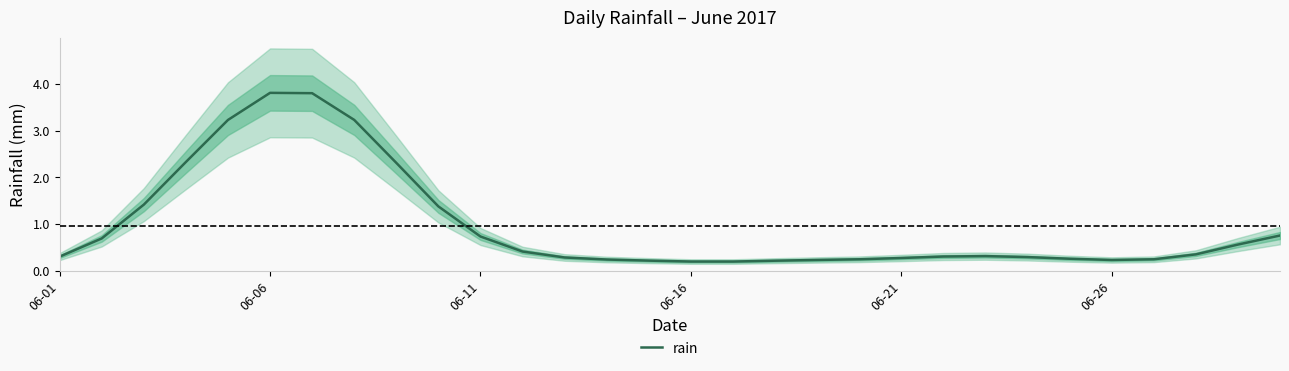

The rain series shows 0.5 at 06-11. True or false?

False